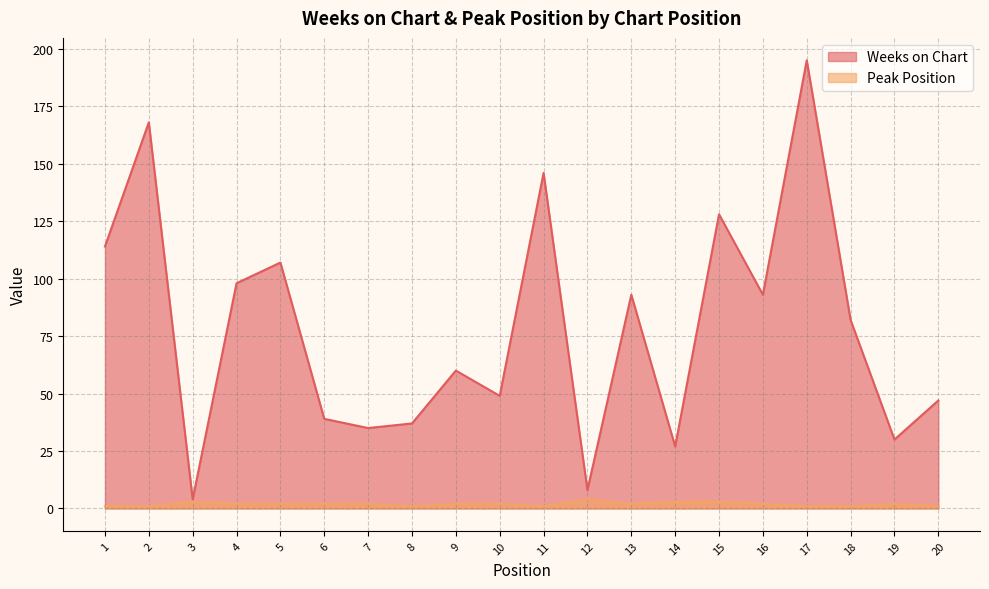

True or false: Weeks on Chart has a value of 11 at 14.

False